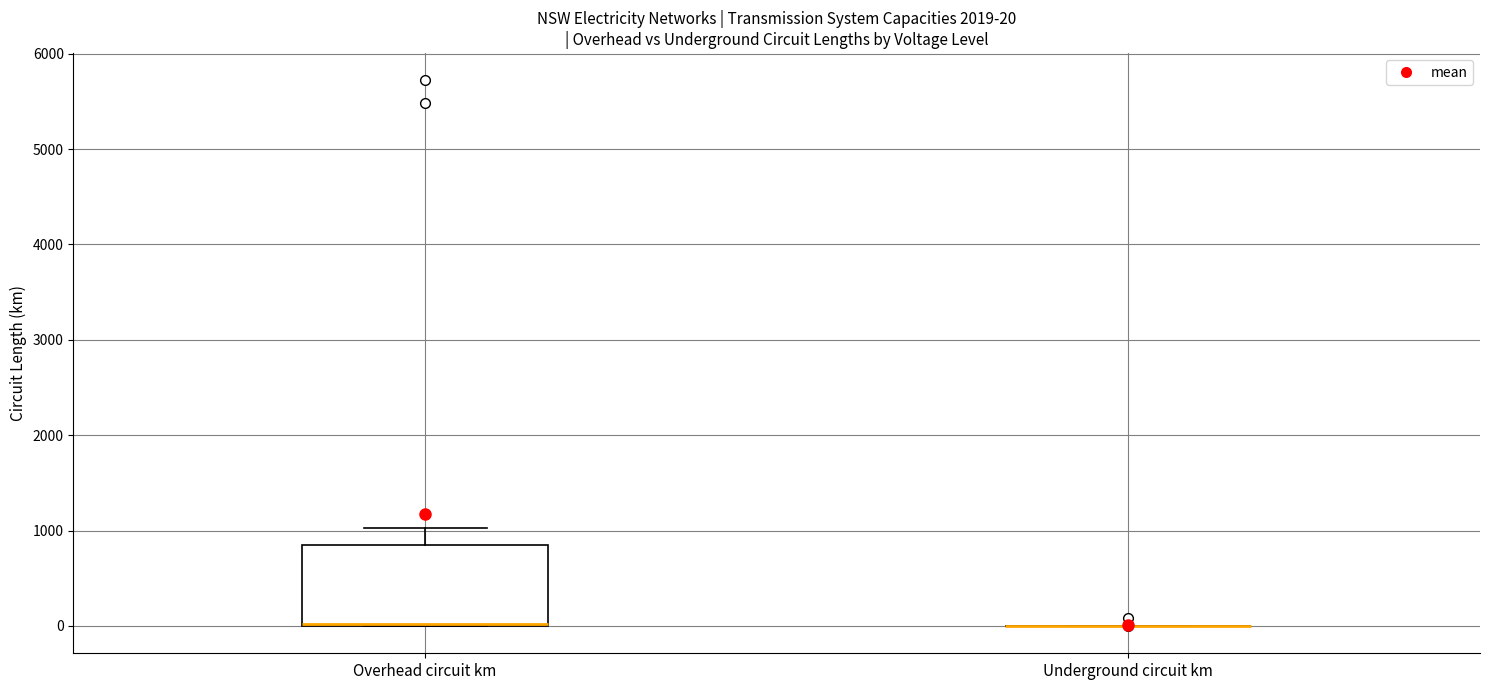

Comparing the boxes themselves (not the whiskers), which one is the tallest?

Overhead circuit km